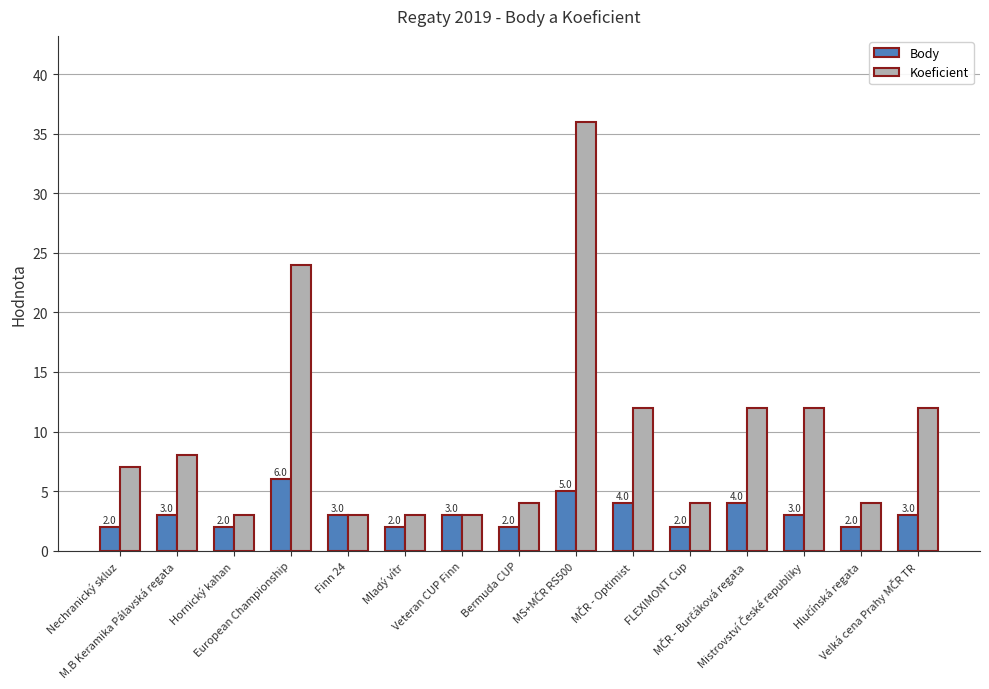

True or false: Koeficient has a value of 6 at European Championship.

False